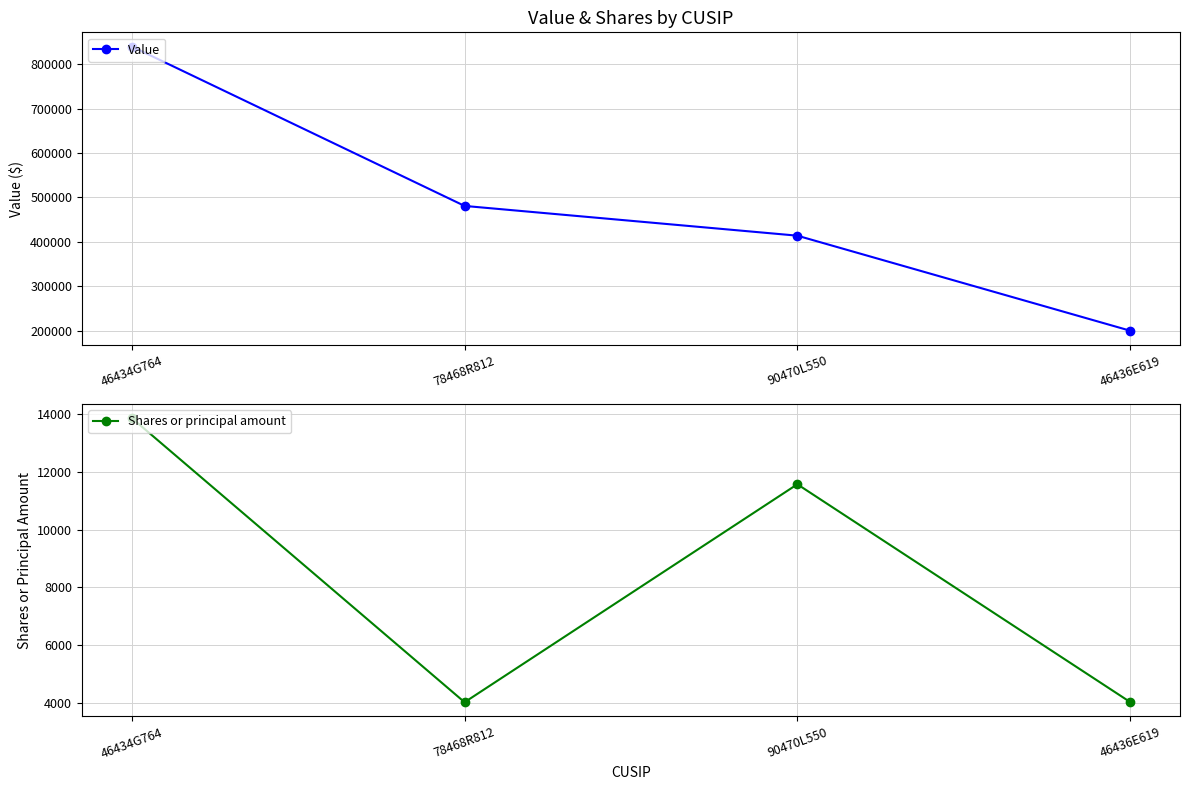

What is the smallest value displayed?

4031